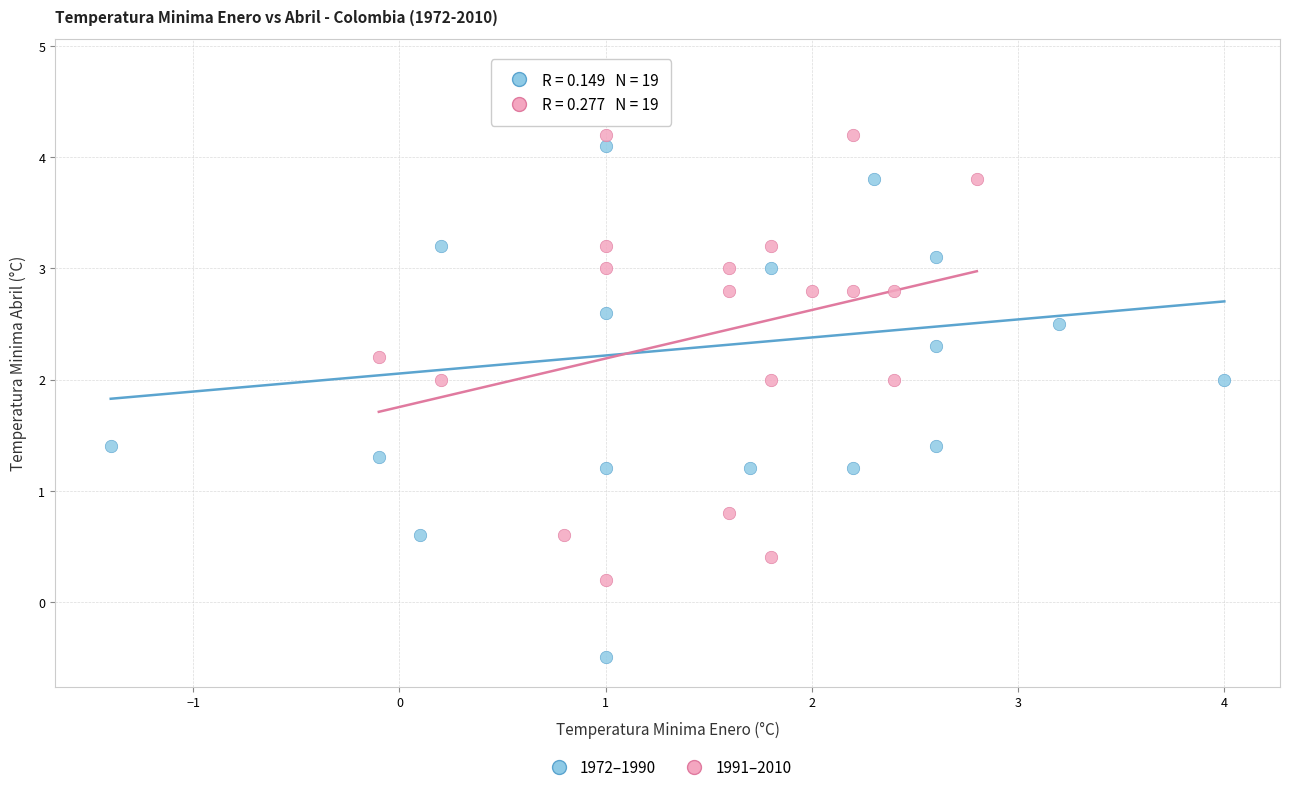

Which series contains the highest Y value?

1972–1990